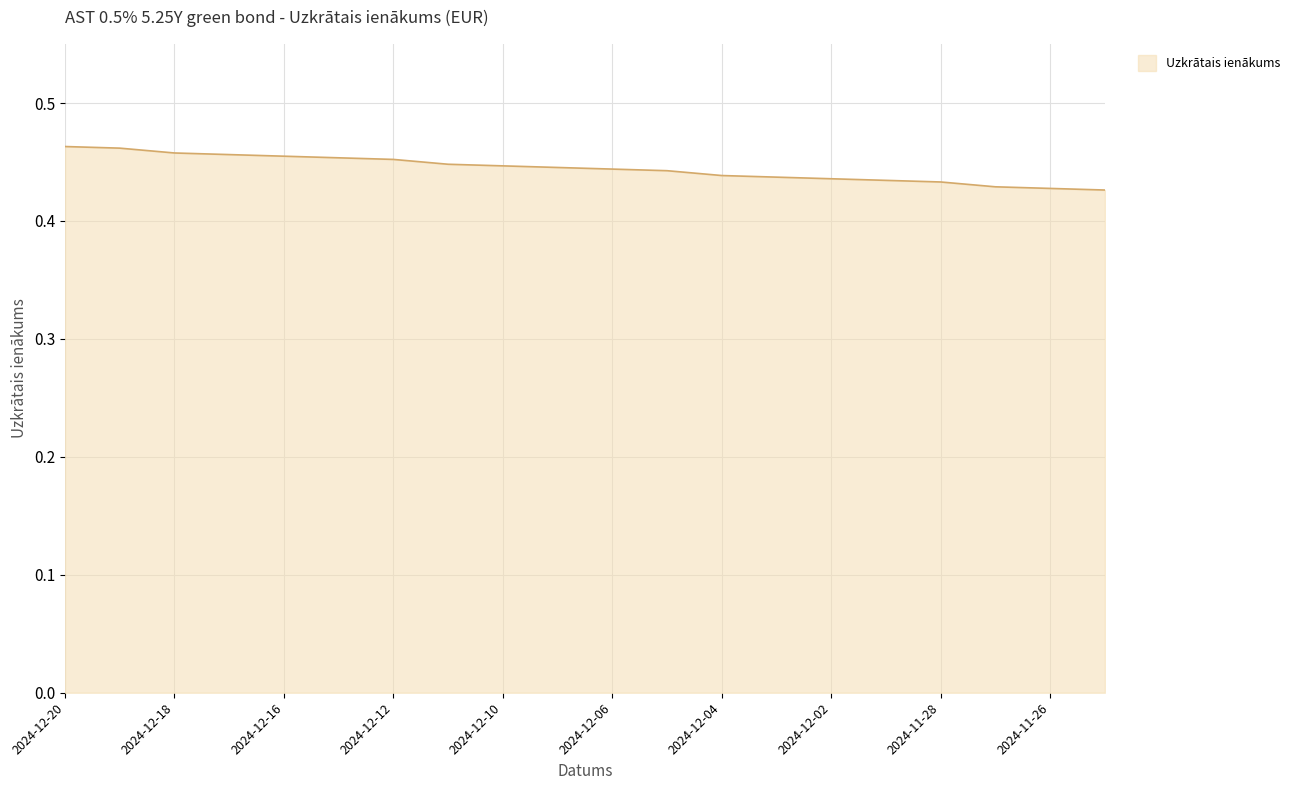

Does the chart have visible grid lines?

Yes